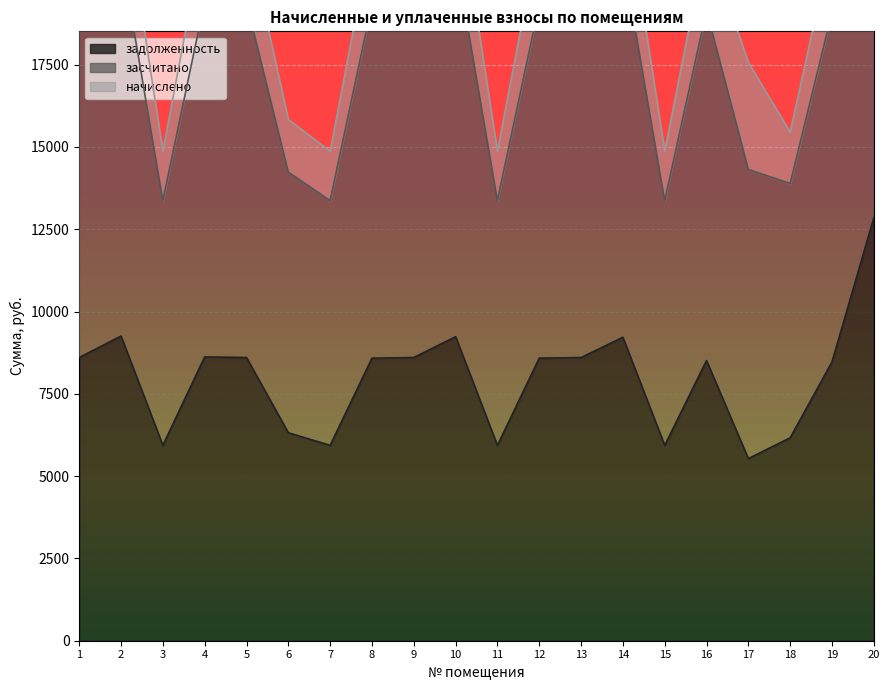

What is the minimum value for задолженность?

5531.3